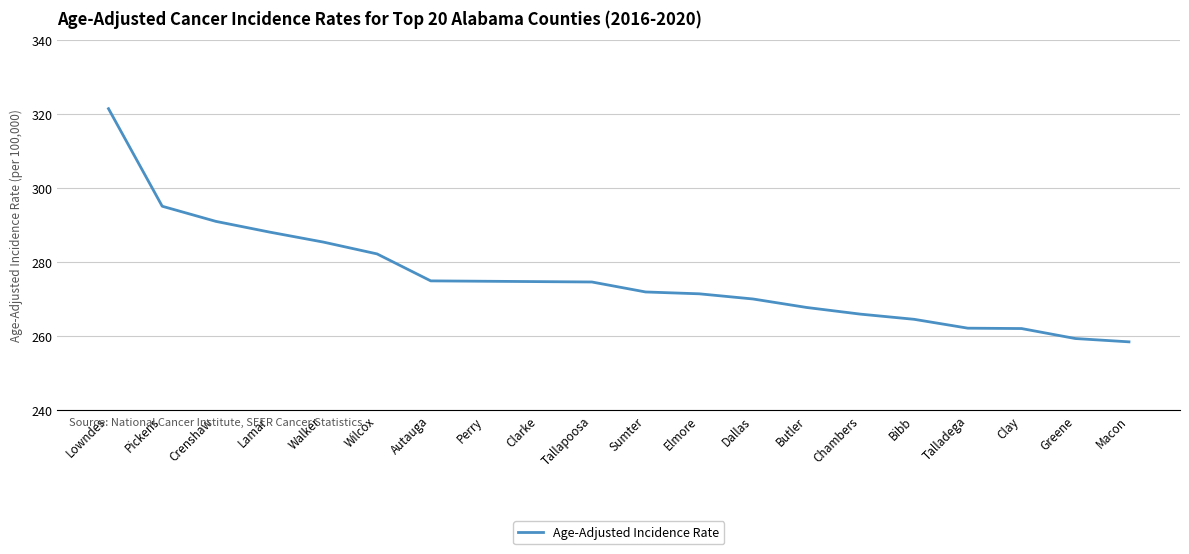

What is the average value?

275.8